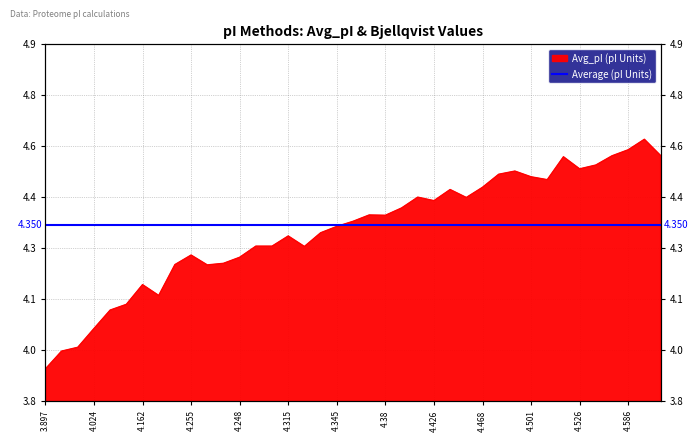

Reading right to left, transcribe all the data shown in this chart.

4.6	4.6	4.6	4.6	4.5	4.5	4.6	4.5	4.5	4.5	4.5	4.5	4.4	4.5	4.4	4.4	4.4	4.4	4.4	4.4	4.3	4.3	4.3	4.3	4.3	4.3	4.2	4.2	4.2	4.3	4.2	4.1	4.2	4.1	4.1	4.0	4.0	4.0	3.9